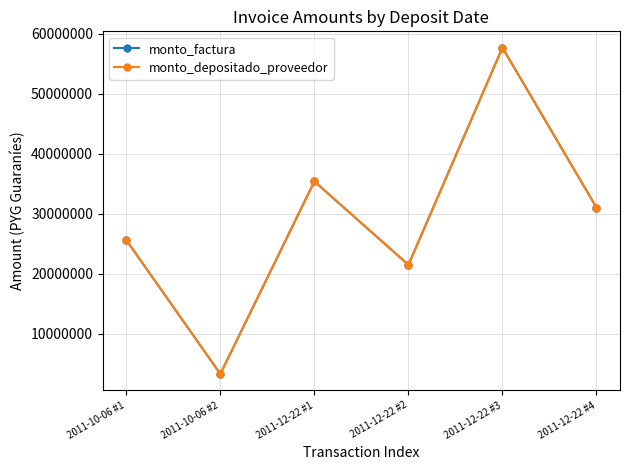

True or false: monto_factura and monto_depositado_proveedor intersect in this chart.

False